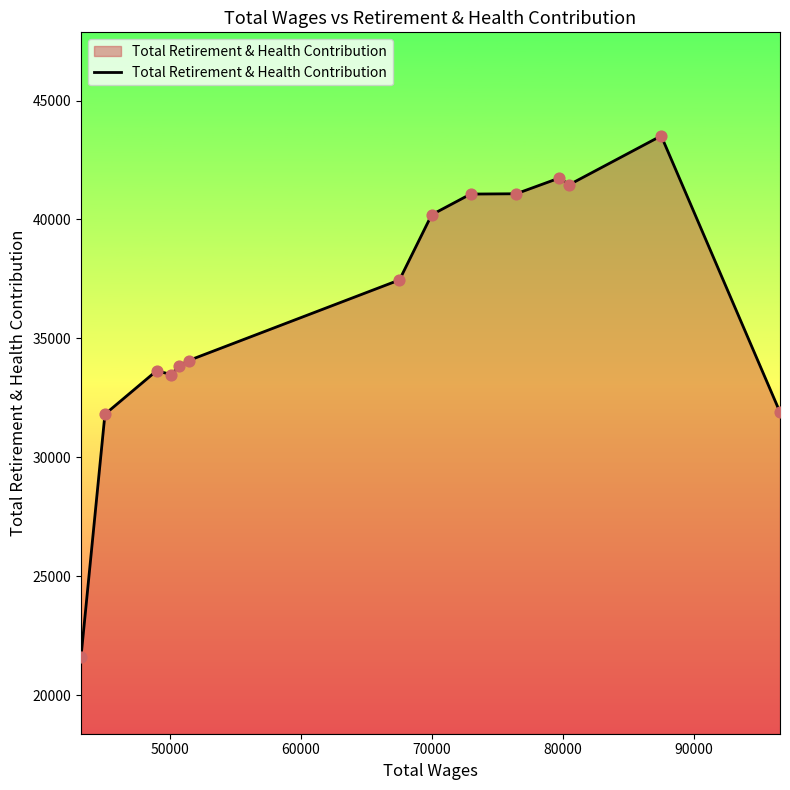

What is the difference between the maximum and minimum values?

21892